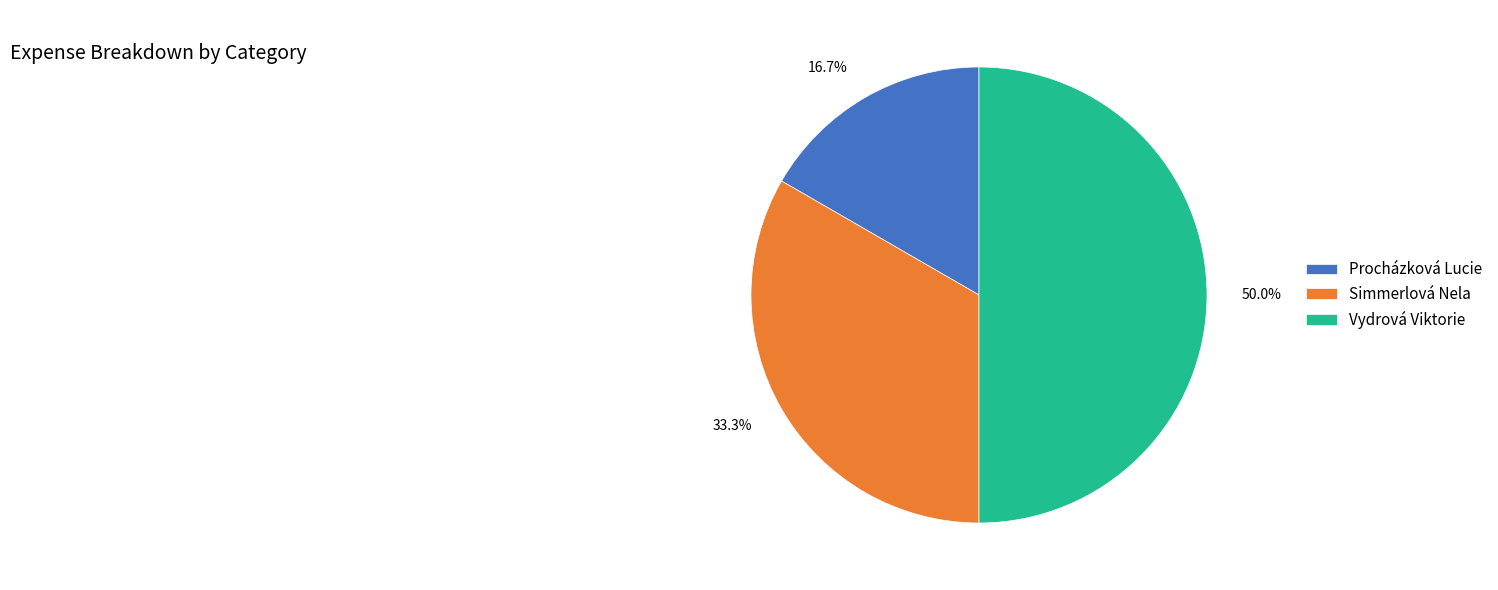

Combined, what portion of the pie is Procházková Lucie and Vydrová Viktorie?

66.7%